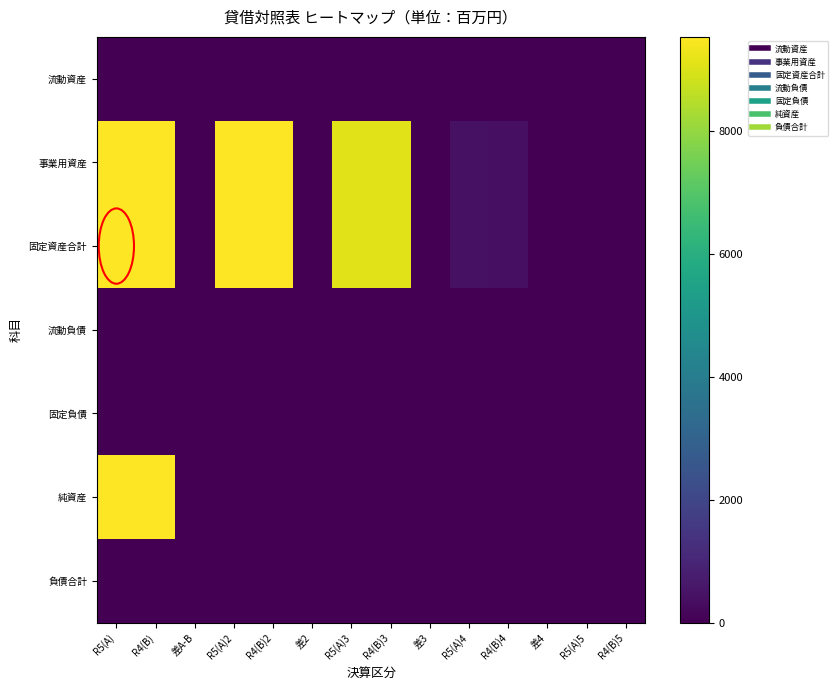

At how many categories does at least one series exceed 7570?

6